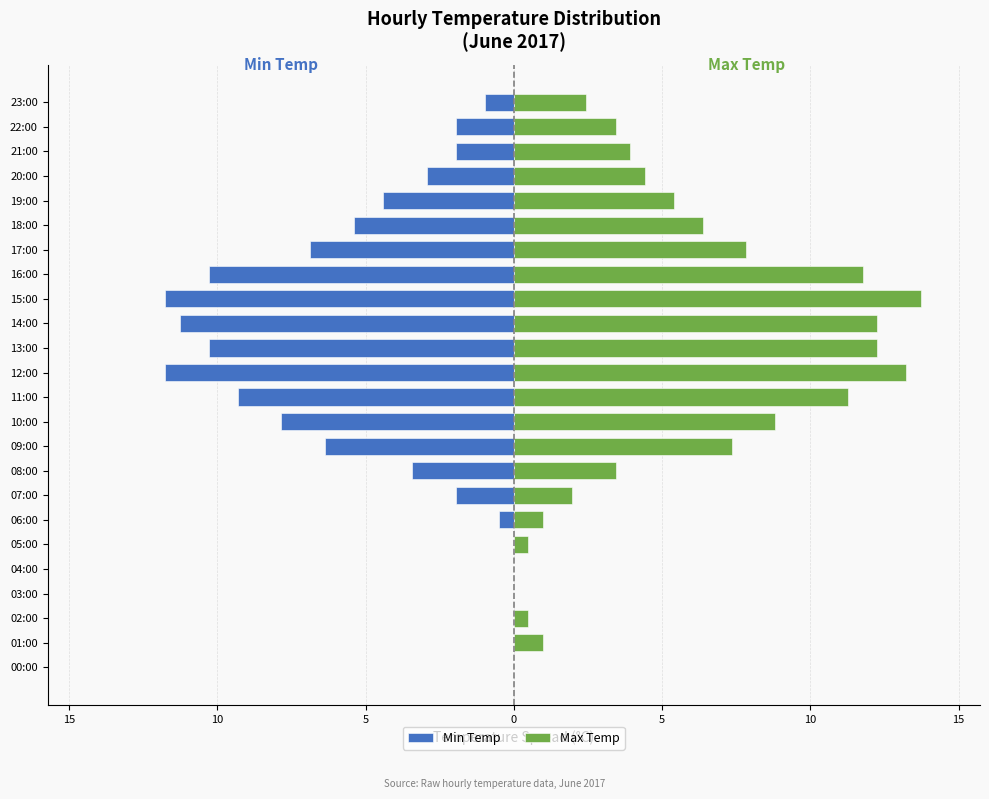

What is the greatest value displayed?

13.7